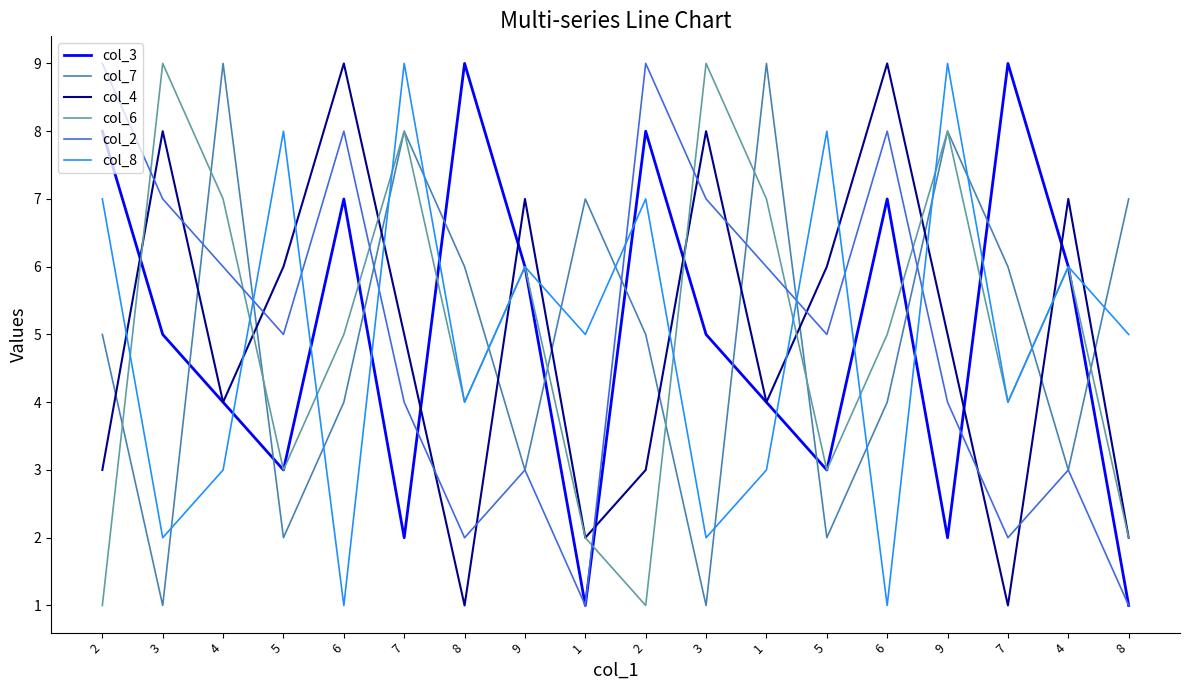

The col_8 series shows 7 at 1. True or false?

False